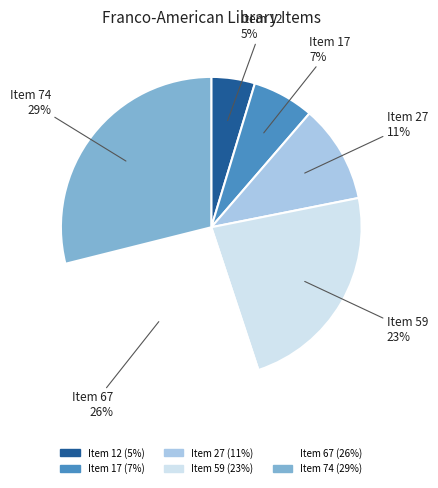

To the nearest percent, what percentage of the pie is Item 74?

29%